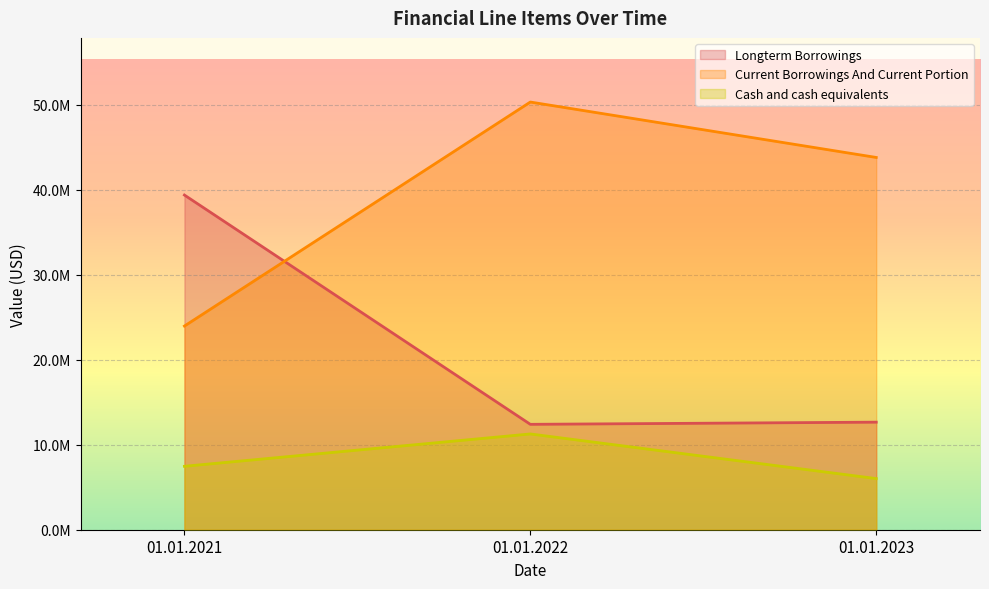

Read the Cash and cash equivalents value at 01.01.2022.

11268000